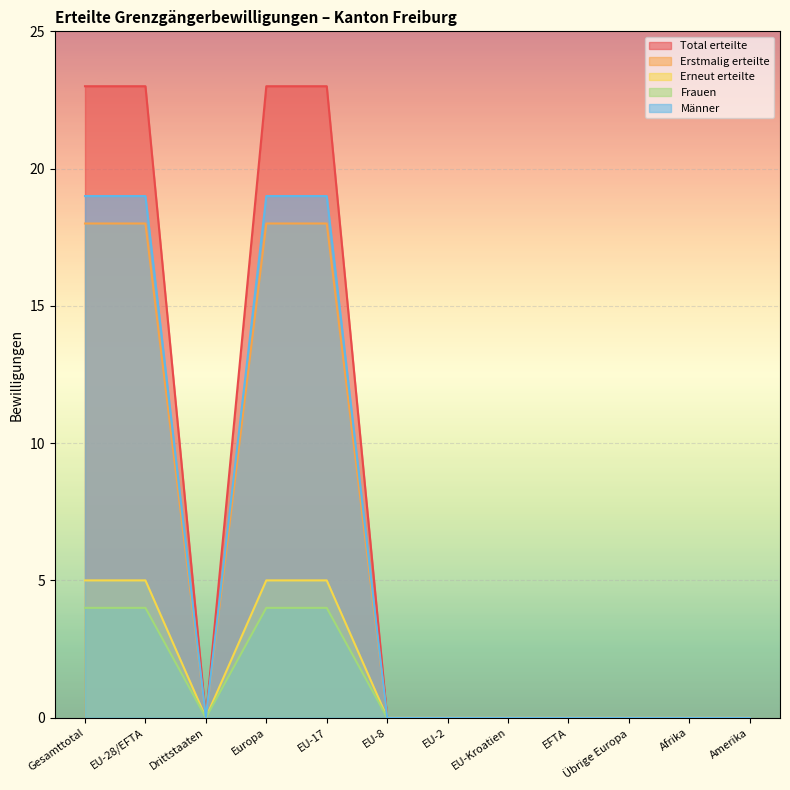

True or false: Erneut erteilte has a value of -10 at EU-Kroatien.

False